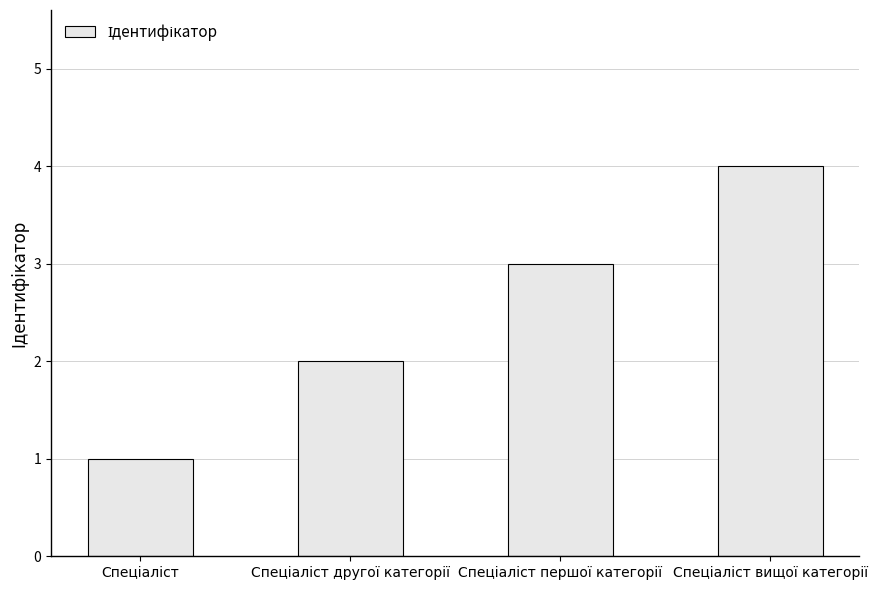

What is the maximum value shown in the chart?

4